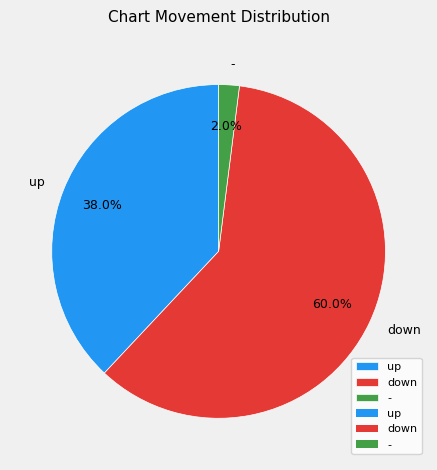

Is the sum of down and up greater than half?

Yes